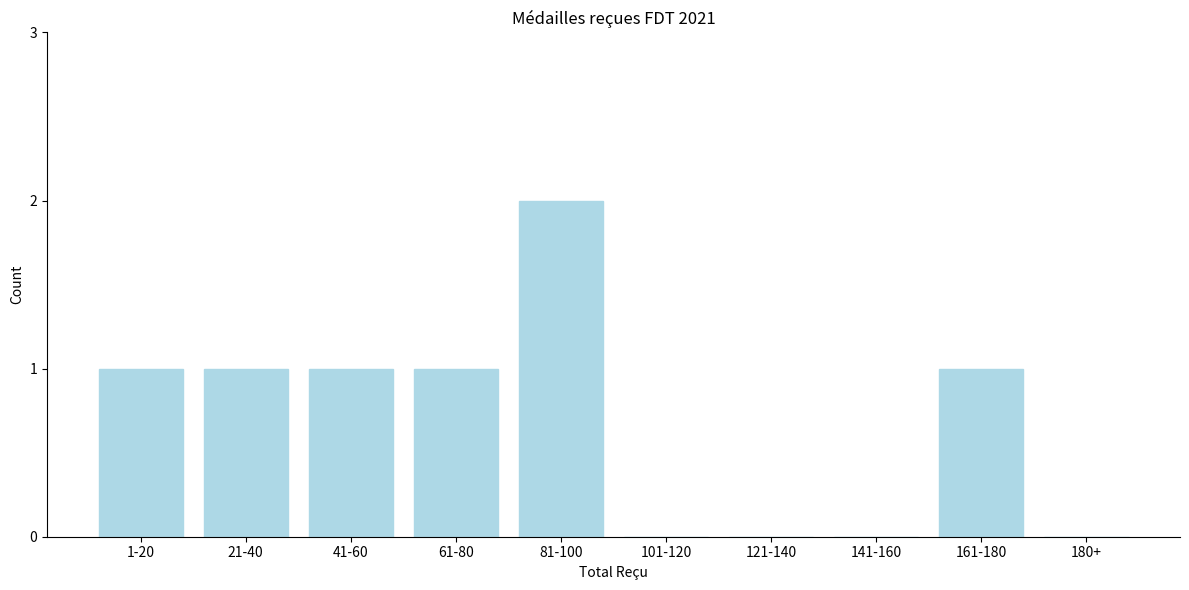

Reading right to left, transcribe all the data shown in this chart.

180+=0	161-180=1	141-160=0	121-140=0	101-120=0	81-100=2	61-80=1	41-60=1	21-40=1	1-20=1